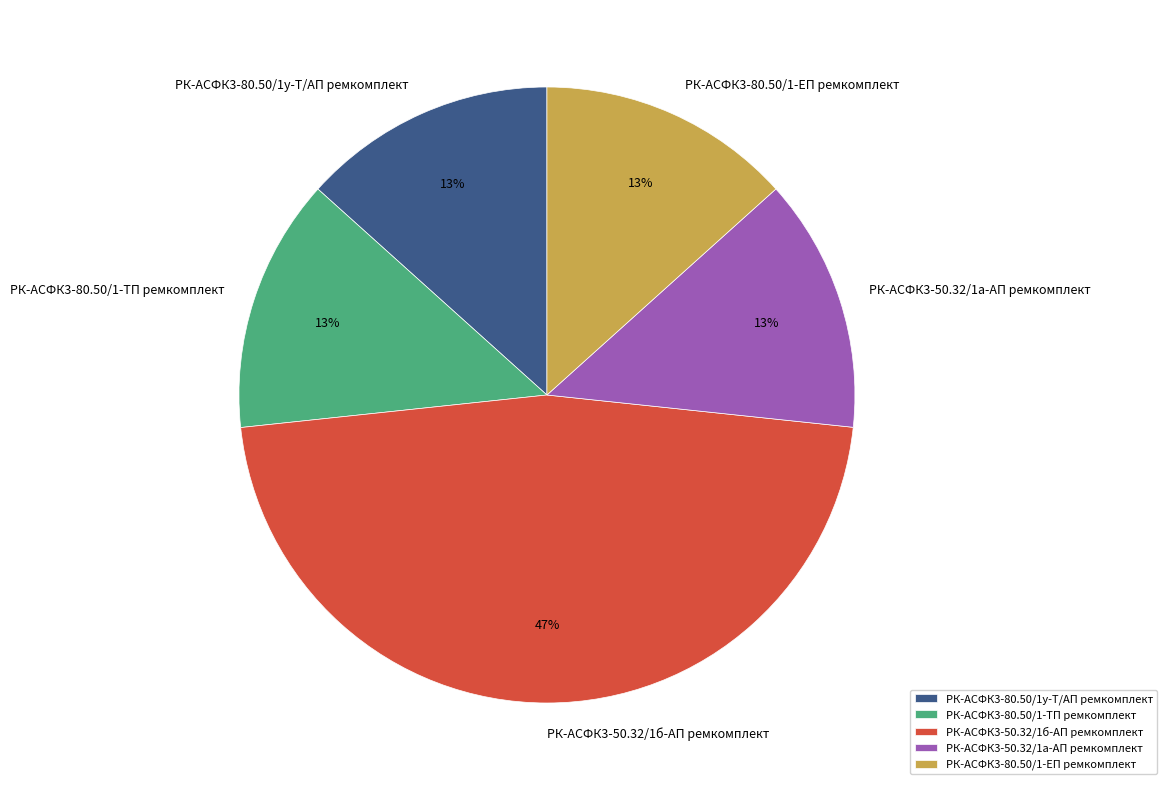

Does РК-АСФК3-50.32/1а-АП ремкомплект account for over 50% of the chart?

No